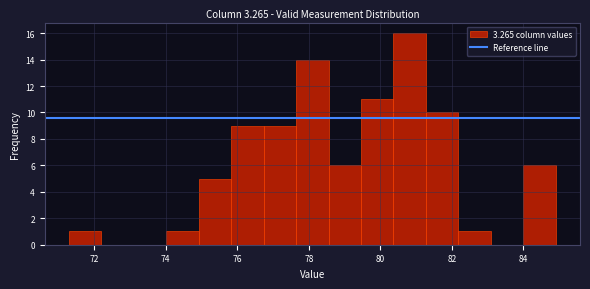

Reading left to right, transcribe this chart: for each bar, give the range it covers on the x-axis and its height. Neither the bar edges nor the heights are printed on the chart, so give them approximately, as read against the axes.

71.4 to 72.2: 1
72.2 to 73.2: 0
73.2 to 74.0: 0
74.0 to 75.0: 1
75.0 to 75.8: 5
75.8 to 76.8: 9
76.8 to 77.6: 9
77.6 to 78.6: 14
78.6 to 79.4: 6
79.4 to 80.4: 11
80.4 to 81.2: 16
81.2 to 82.2: 10
82.2 to 83.0: 1
83.0 to 84.0: 0
84.0 to 85.0: 6